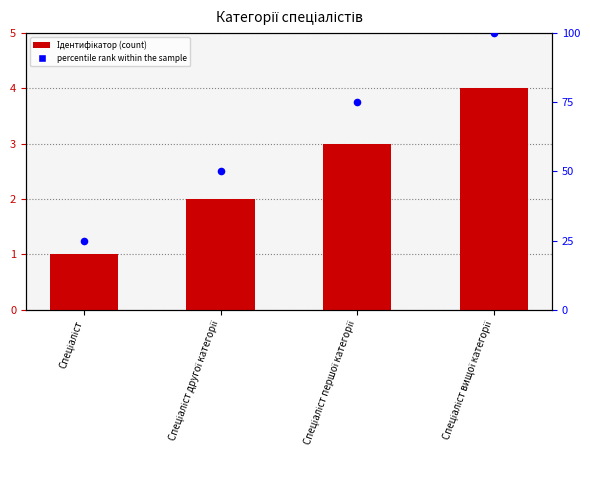

Which series reaches the minimum Y coordinate?

Ідентифікатор